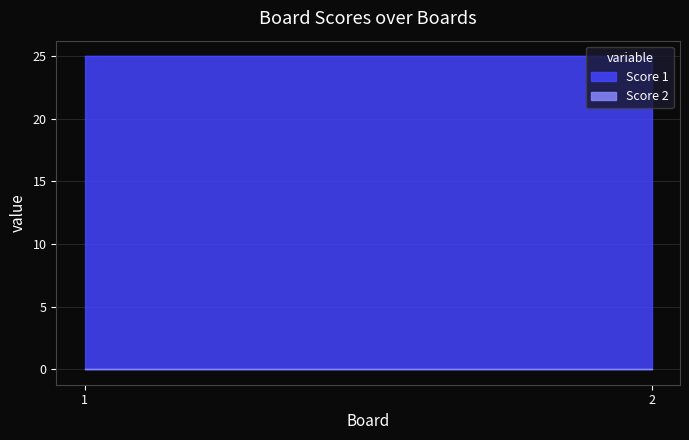

The Score 1 series shows 25 at 2. True or false?

True